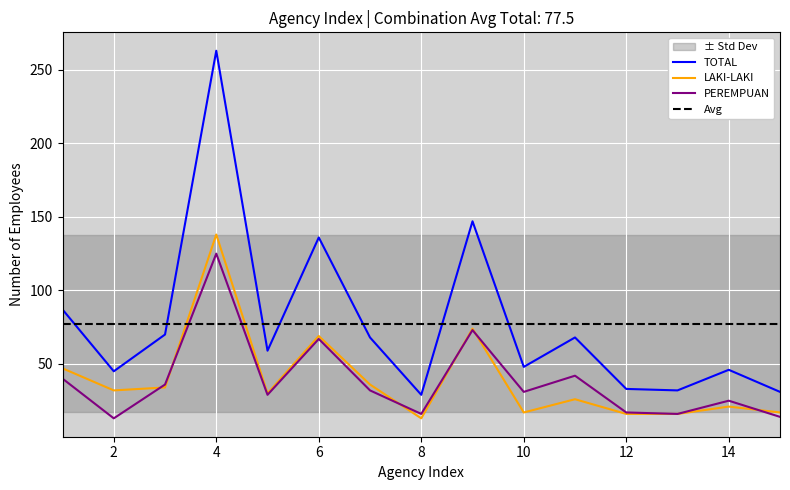

What is the highest value of the TOTAL series?

263